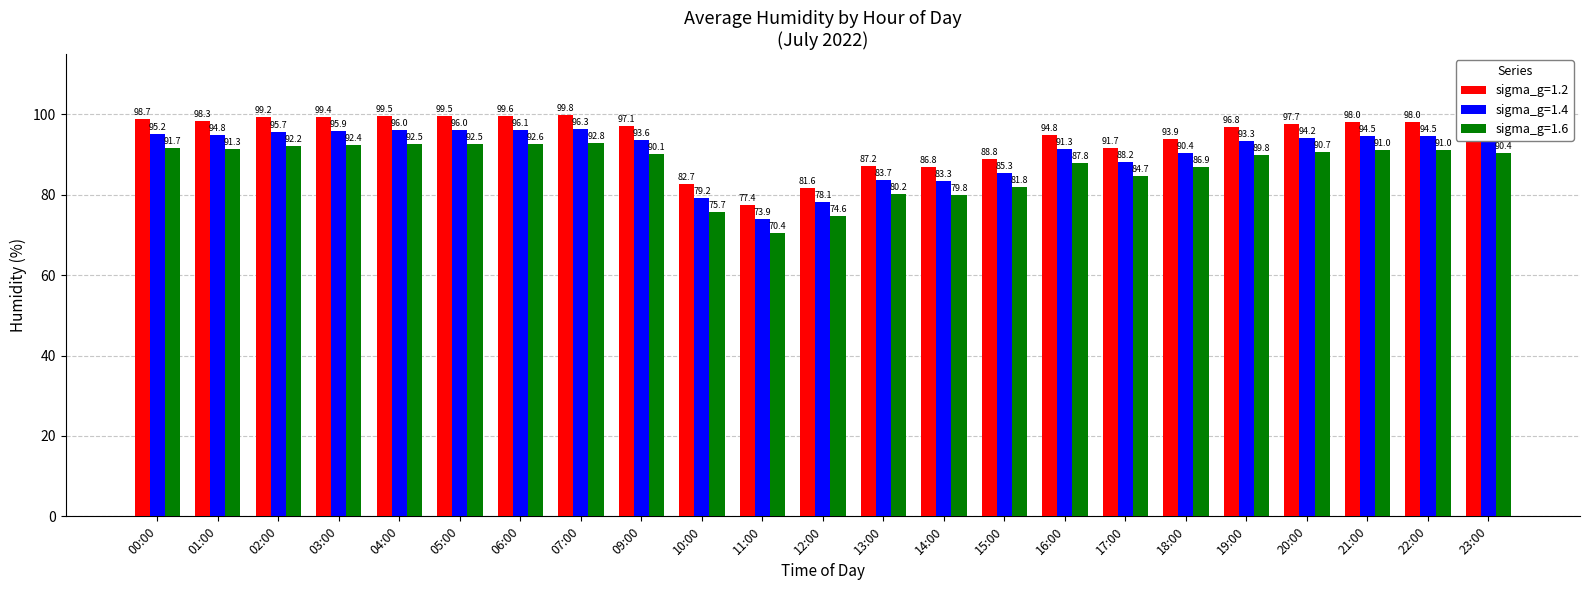

Rank the series at 05:00 from highest to lowest value.

sigma_g=1.2, sigma_g=1.4, sigma_g=1.6